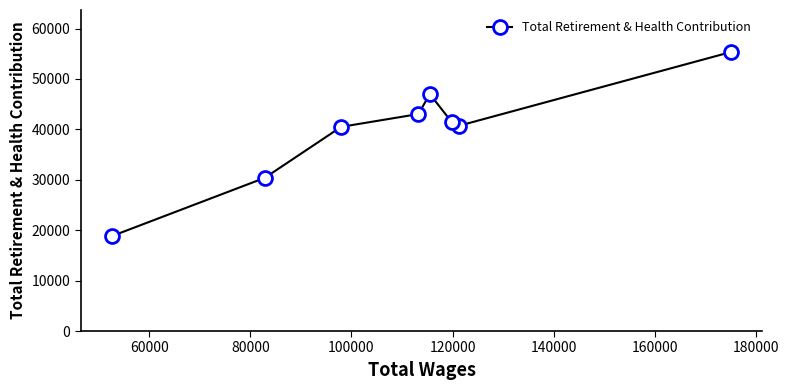

How many data points are less than 41377?

4